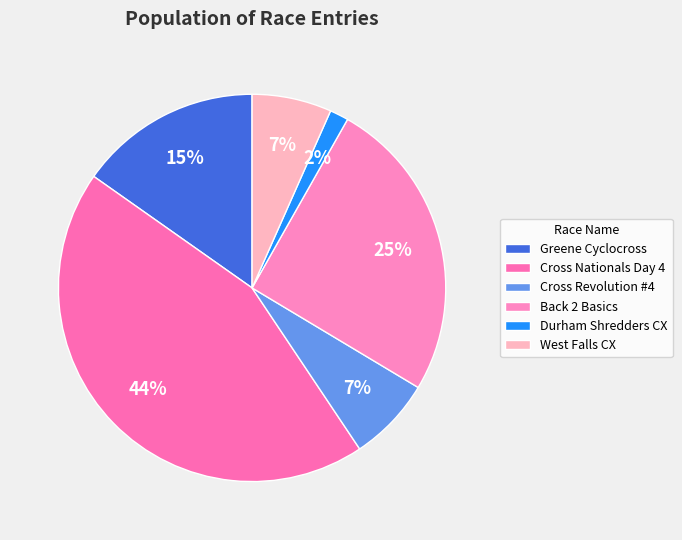

Approximately how many times larger is the value at West Falls CX compared to Cross Nationals Day 4?

0.2